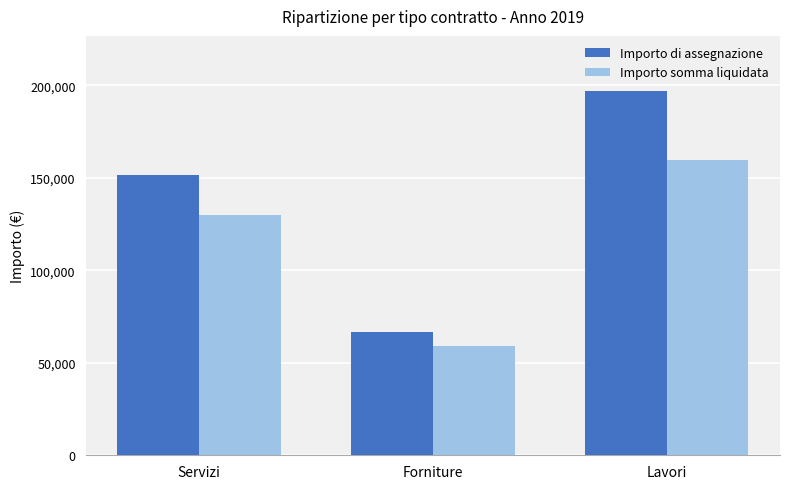

Is it true that Importo di assegnazione equals 94174.0 at Servizi?

False